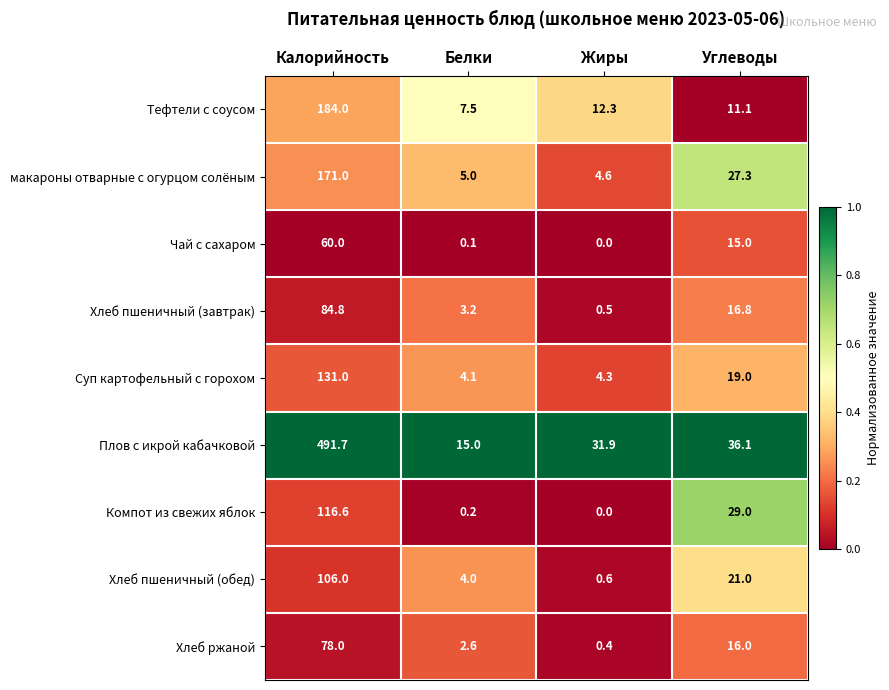

Which series has the widest spread of values?

Плов с икрой кабачковой